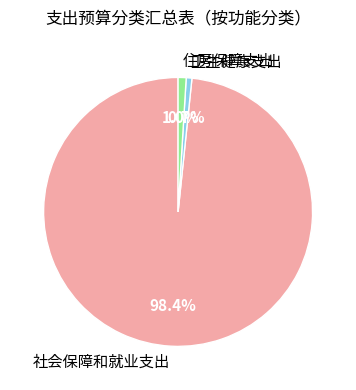

Does 住房保障支出 account for over 50% of the chart?

No